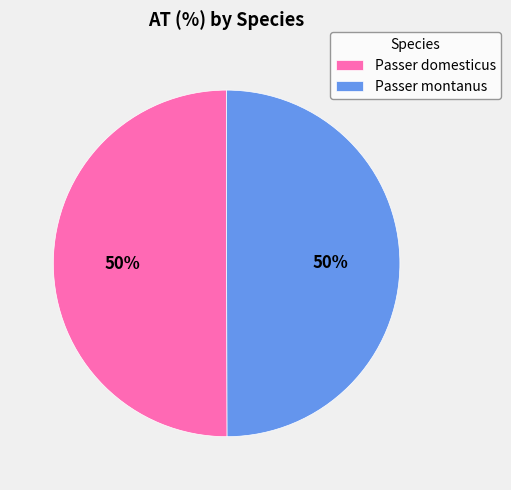

What is the ratio of the value at Passer montanus to the value at Passer domesticus?

1.0